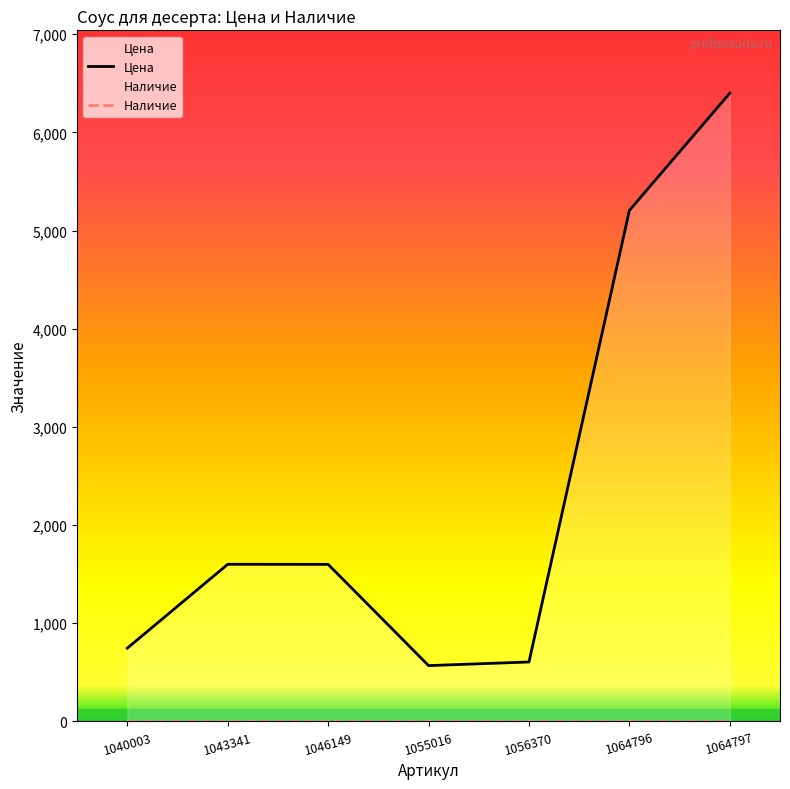

Which has a higher value, 1056370 or 1064796?

1064796